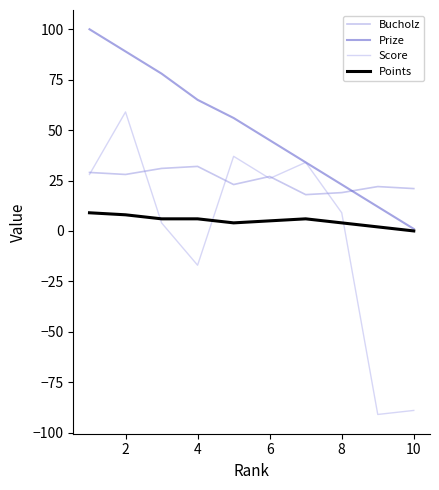

At how many categories does at least one series exceed 73?

3